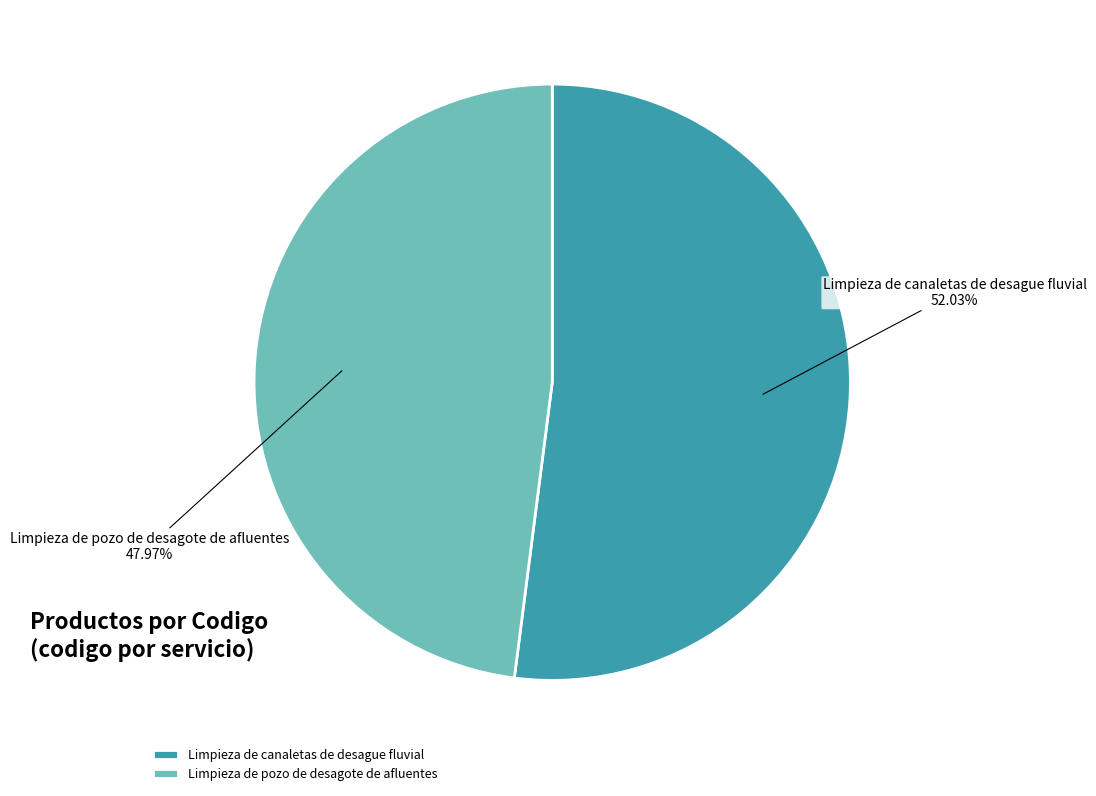

The Limpieza de canaletas de desague fluvial slice represents 52% of the pie. True or false?

True